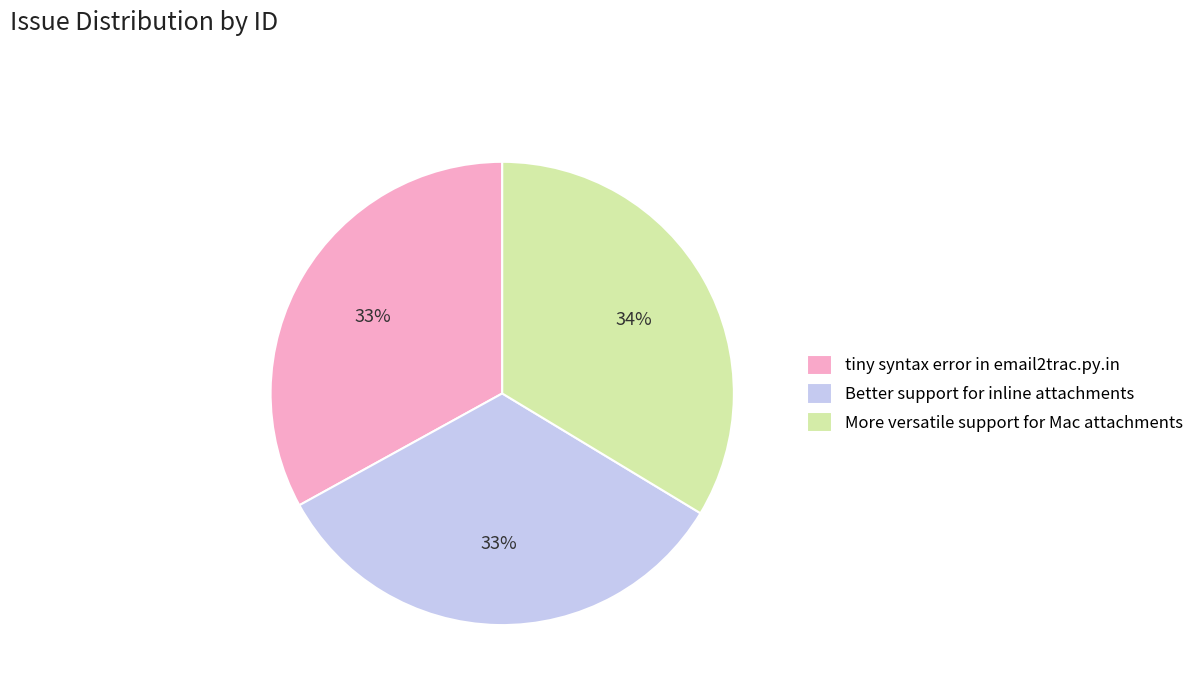

How many segments does this pie chart have?

3